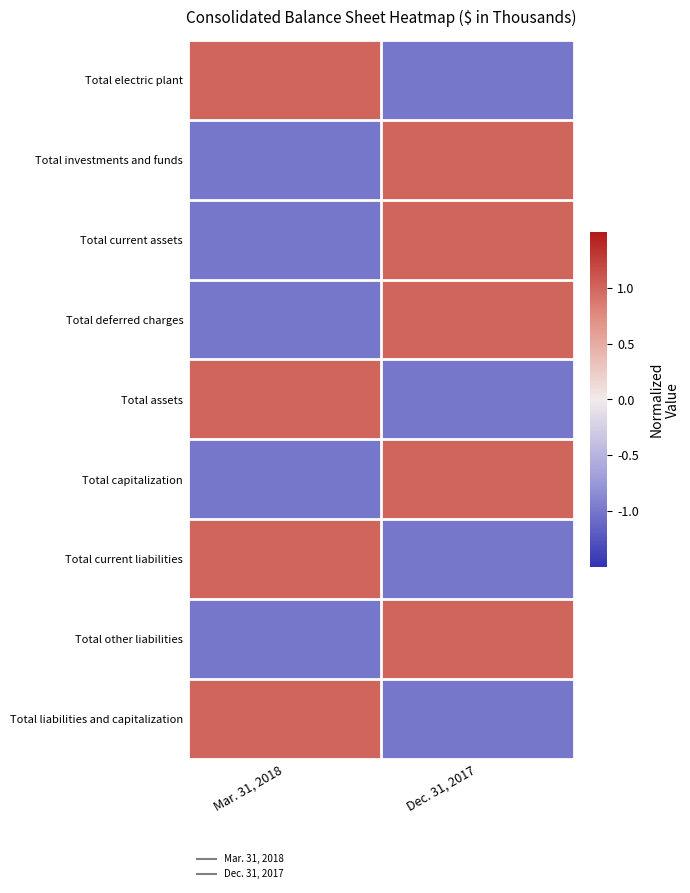

What is the spread (max minus min) of values at Mar. 31, 2018?

2